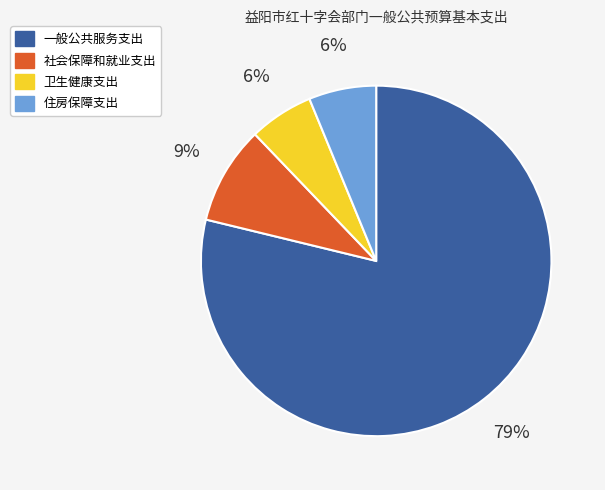

What is the ratio of the value at 卫生健康支出 to the value at 一般公共服务支出?

0.1